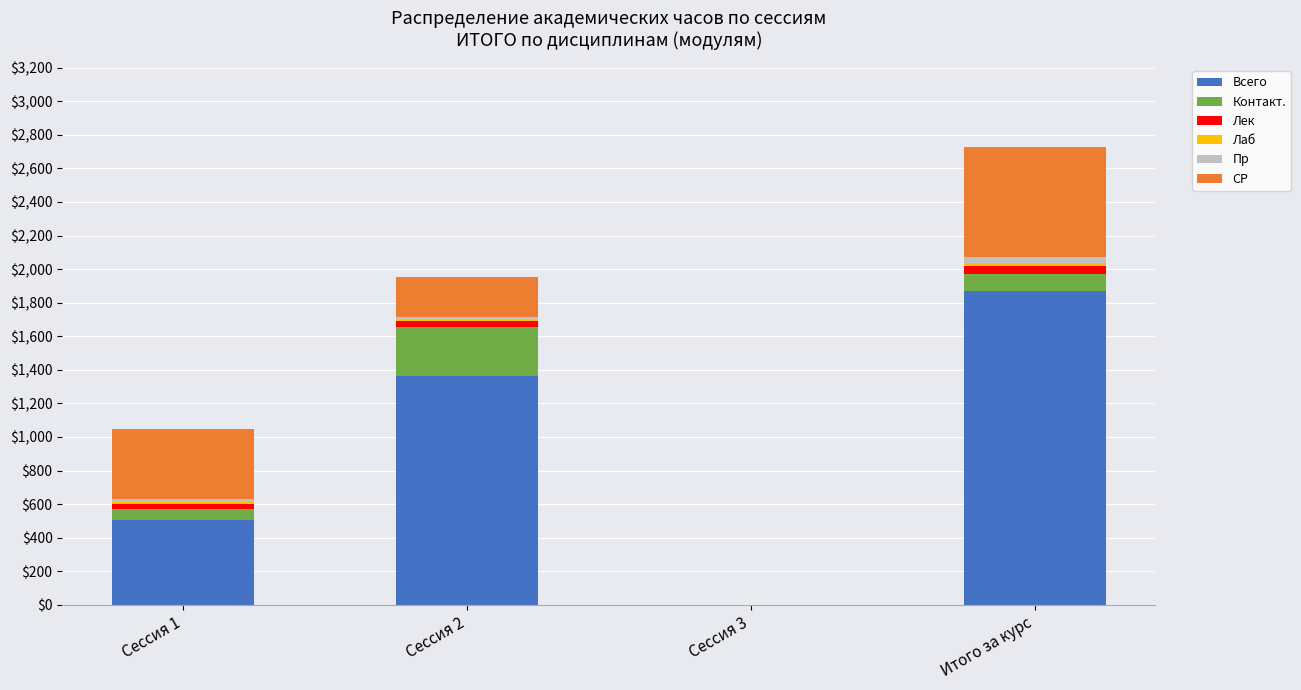

The Всего series shows 2871 at Итого за курс. True or false?

False